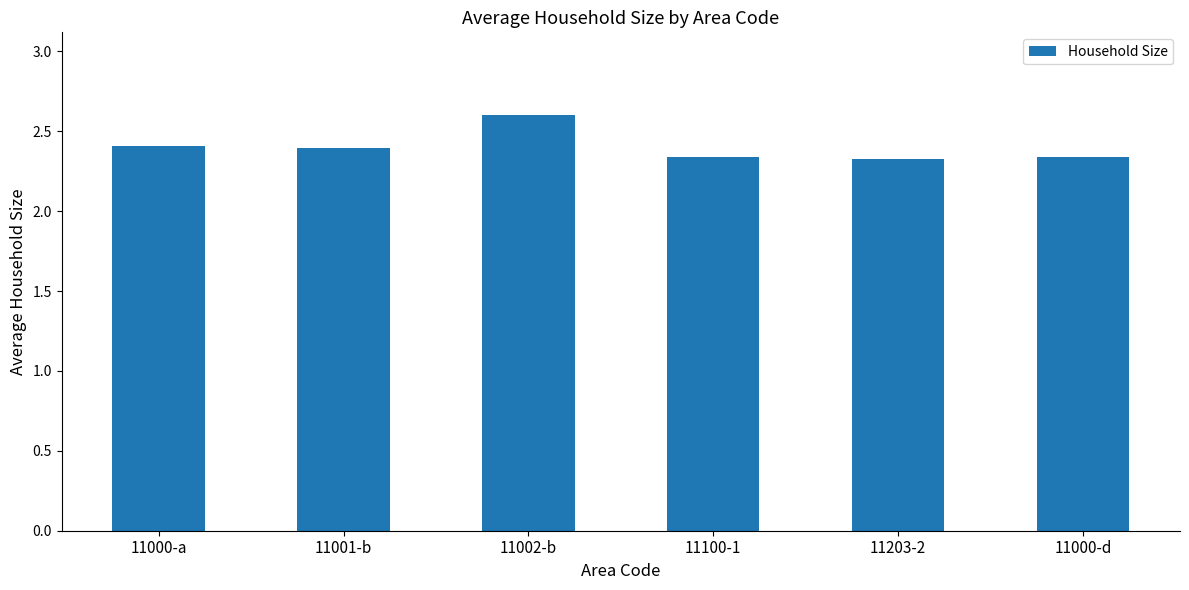

At which category does the chart reach its peak across all series?

11002-b